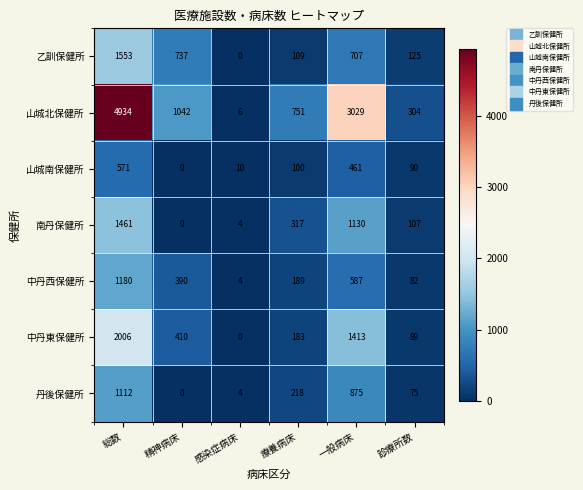

List the series in order of their peak value, lowest first.

山城南保健所, 丹後保健所, 中丹西保健所, 南丹保健所, 乙訓保健所, 中丹東保健所, 山城北保健所